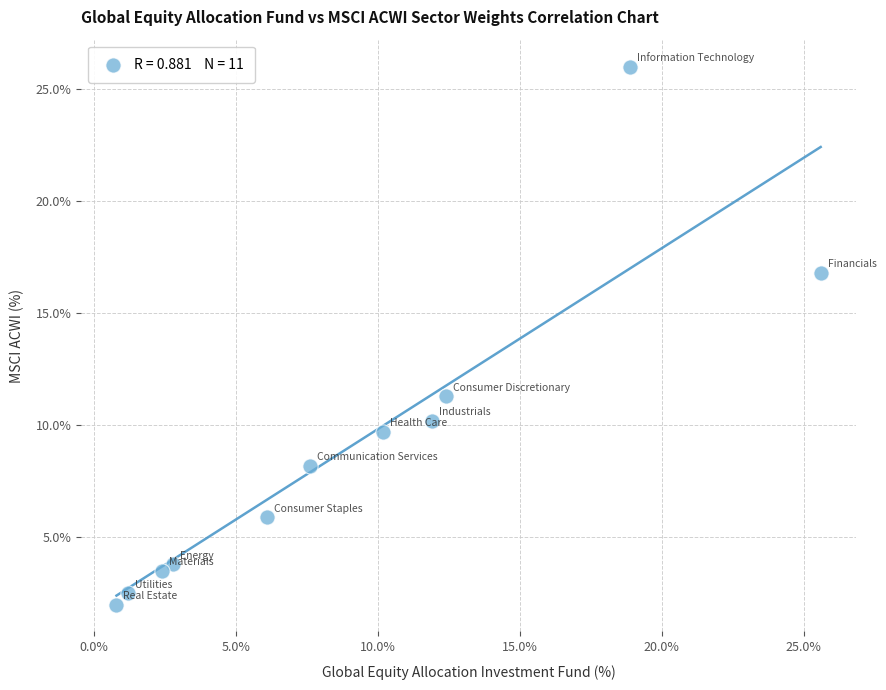

What is the range of X values (max minus min)?

24.8